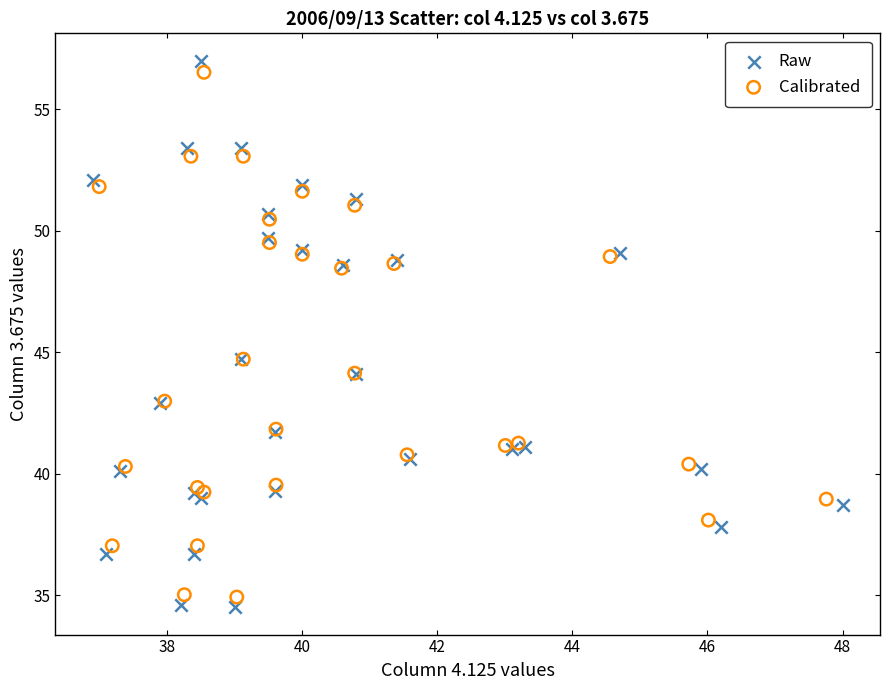

Which series contains the lowest Y value?

Raw